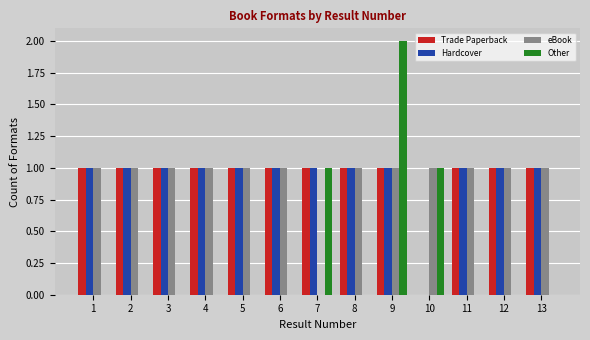

What is the approximate value of Trade Paperback at 13?

1